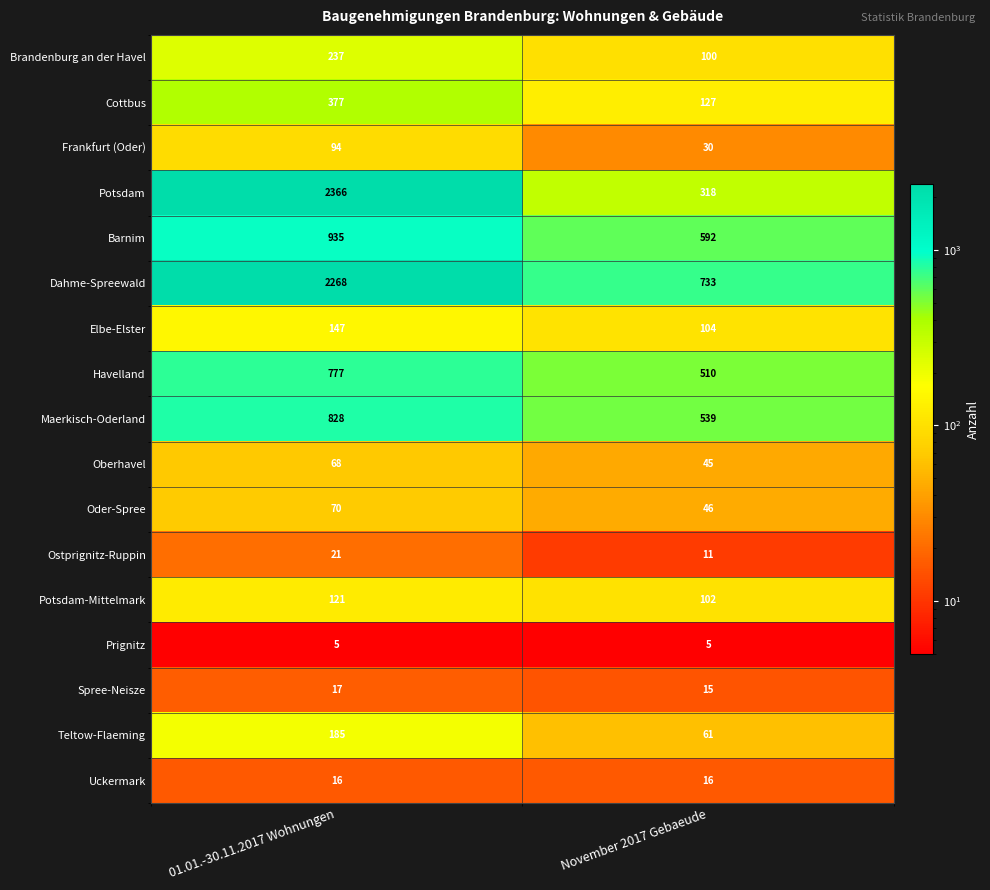

Rank the series by their maximum value, from lowest to highest.

Prignitz, Uckermark, Spree-Neisze, Ostprignitz-Ruppin, Oberhavel, Oder-Spree, Frankfurt (Oder), Potsdam-Mittelmark, Elbe-Elster, Teltow-Flaeming, Brandenburg an der Havel, Cottbus, Havelland, Maerkisch-Oderland, Barnim, Dahme-Spreewald, Potsdam